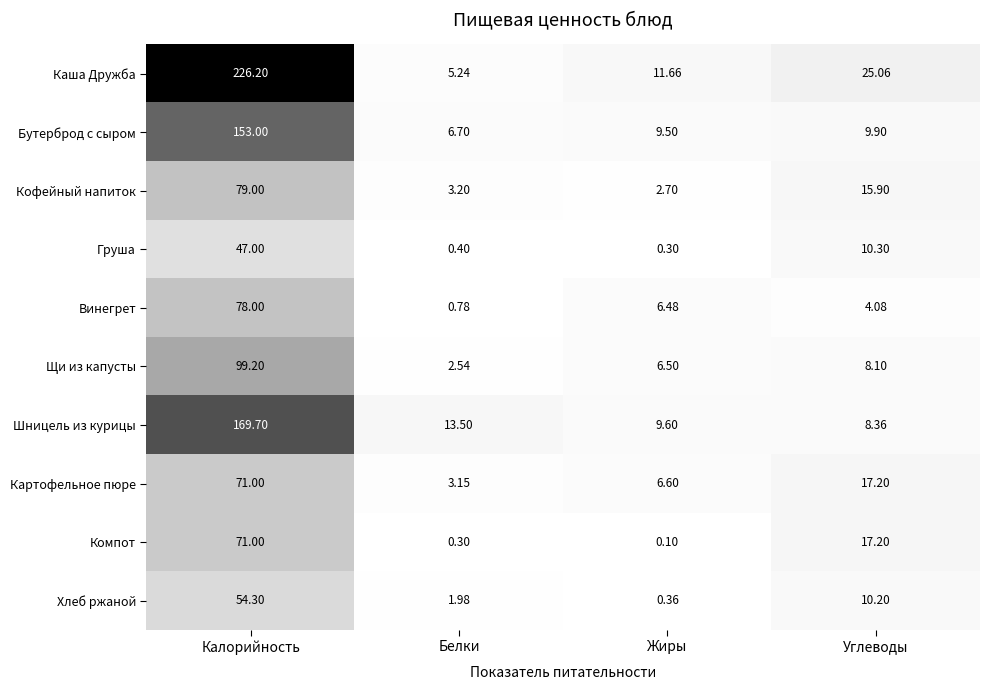

How many data points does each series have?

4